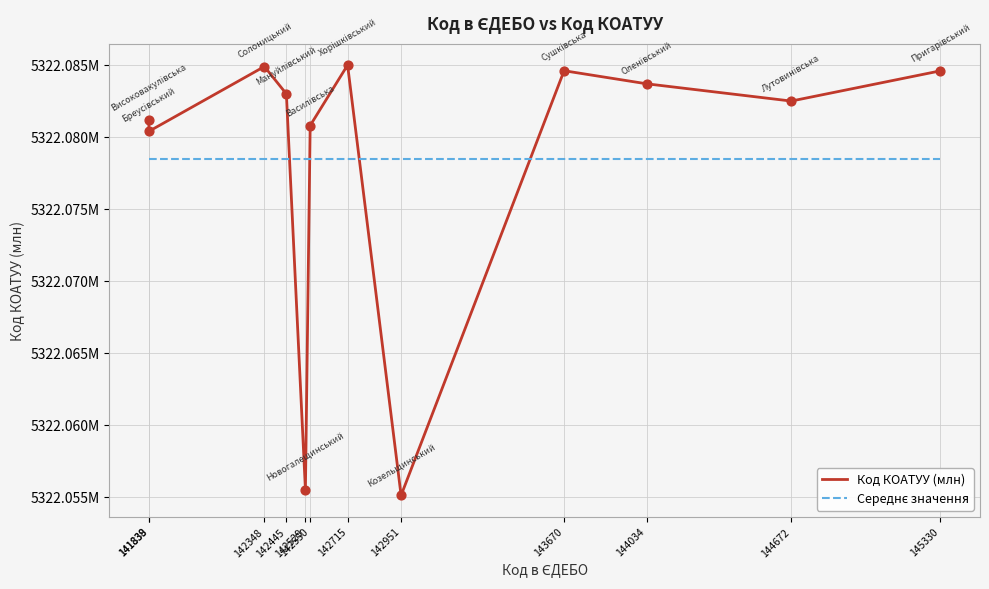

At which category is the sum across all series the highest?

142715